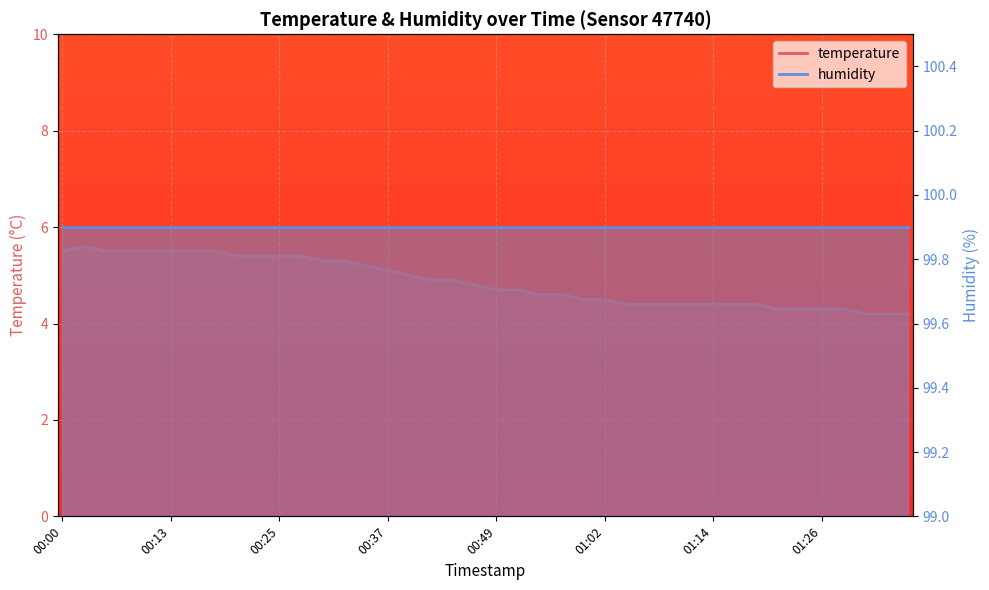

Approximately how many times larger is the value at 00:20 compared to 01:14?

1.2